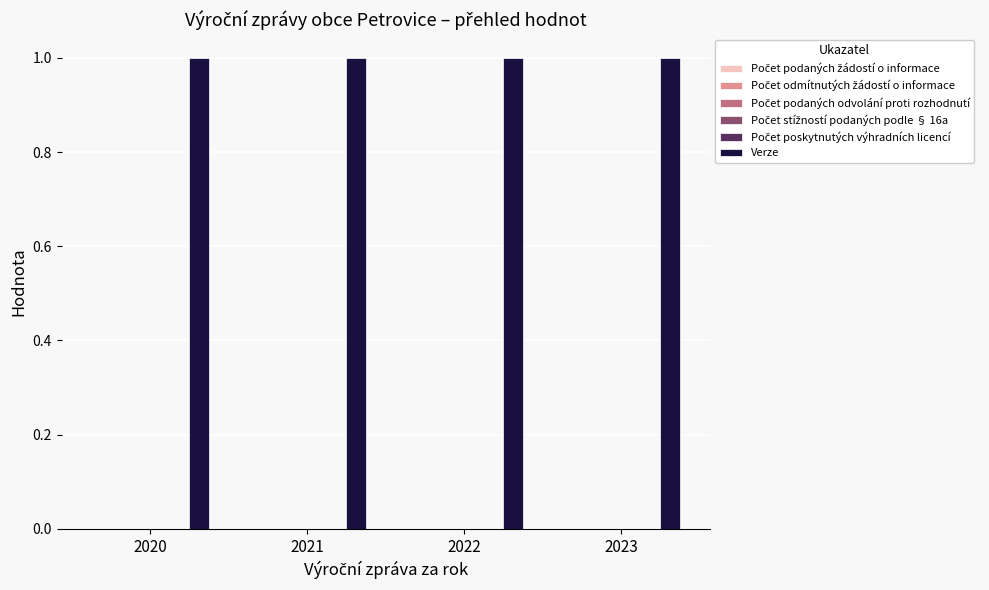

Reading right to left, extract all data points from this chart.

Počet podaných žádostí o informace: 2023=0	2022=0	2021=0	2020=0
Počet odmítnutých žádostí o informace: 2023=0	2022=0	2021=0	2020=0
Počet podaných odvolání proti rozhodnutí: 2023=0	2022=0	2021=0	2020=0
Počet stížností podaných podle § 16a: 2023=0	2022=0	2021=0	2020=0
Počet poskytnutých výhradních licencí: 2023=0	2022=0	2021=0	2020=0
Verze: 2023=1	2022=1	2021=1	2020=1